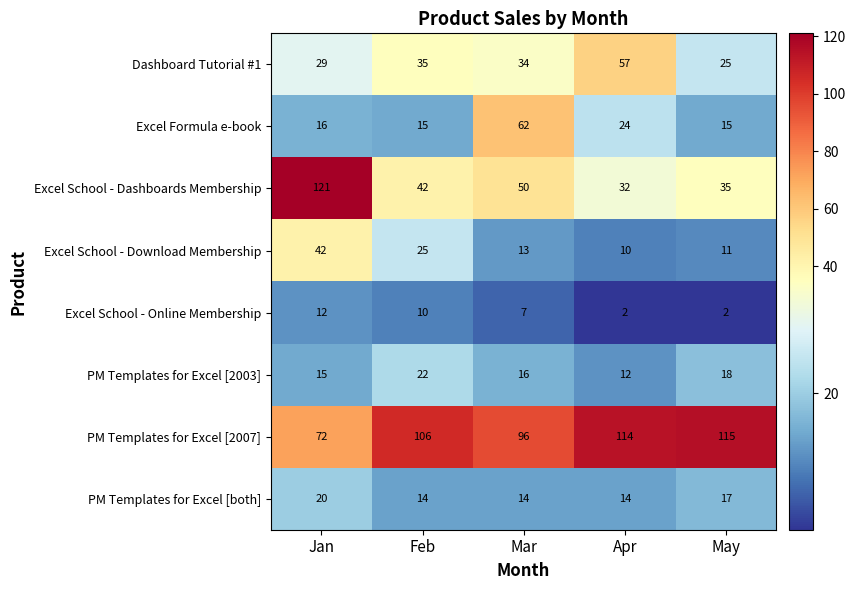

At Feb, list the series in order from largest to smallest.

PM Templates for Excel [2007], Excel School - Dashboards Membership, Dashboard Tutorial #1, Excel School - Download Membership, PM Templates for Excel [2003], Excel Formula e-book, PM Templates for Excel [both], Excel School - Online Membership